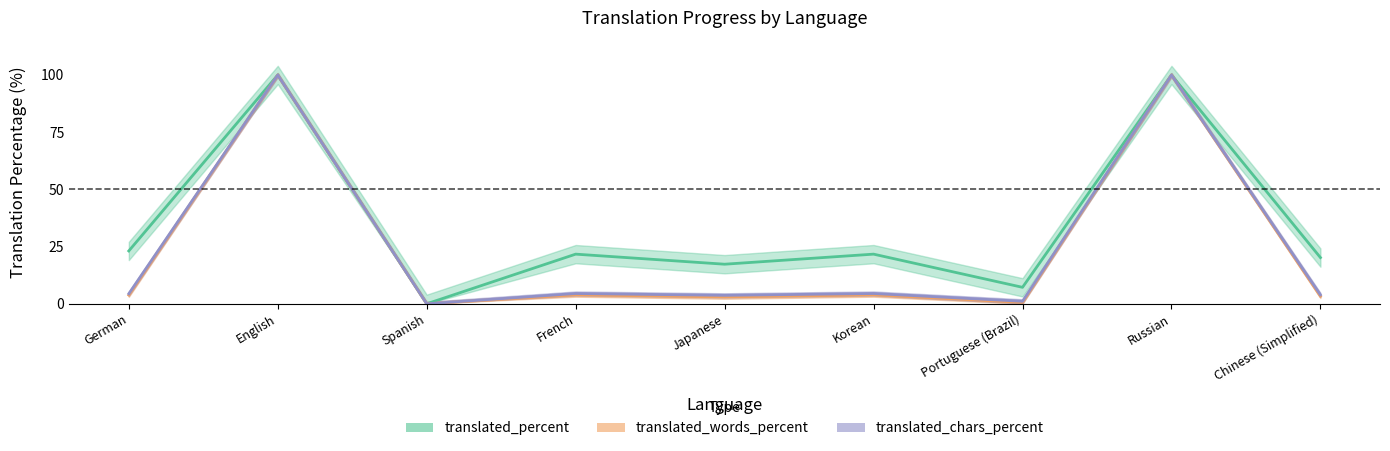

Reading left to right, extract all data points from this chart.

translated_percent: German=23.1	English=100.0	Spanish=0.0	French=21.7	Japanese=17.3	Korean=21.7	Portuguese (Brazil)=7.2	Russian=100.0	Chinese (Simplified)=20.2
translated_words_percent: German=3.8	English=100.0	Spanish=0.0	French=3.9	Japanese=3.0	Korean=3.9	Portuguese (Brazil)=0.6	Russian=100.0	Chinese (Simplified)=3.3
translated_chars_percent: German=4.4	English=100.0	Spanish=0.0	French=4.5	Japanese=3.7	Korean=4.5	Portuguese (Brazil)=1.1	Russian=100.0	Chinese (Simplified)=3.9